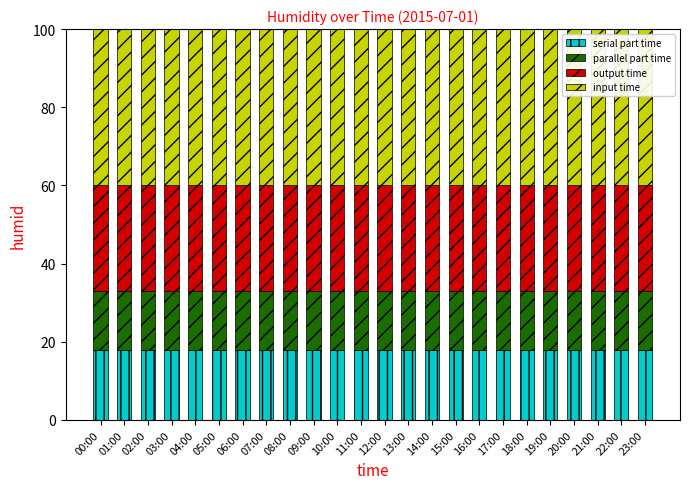

What is the total value across all series at 19:00?

100